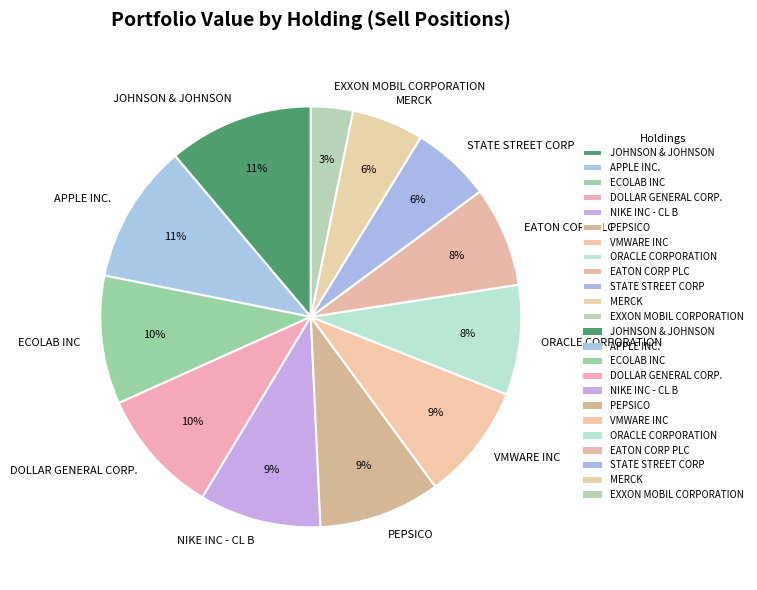

Is it true that VMWARE INC is 9% of the pie?

True